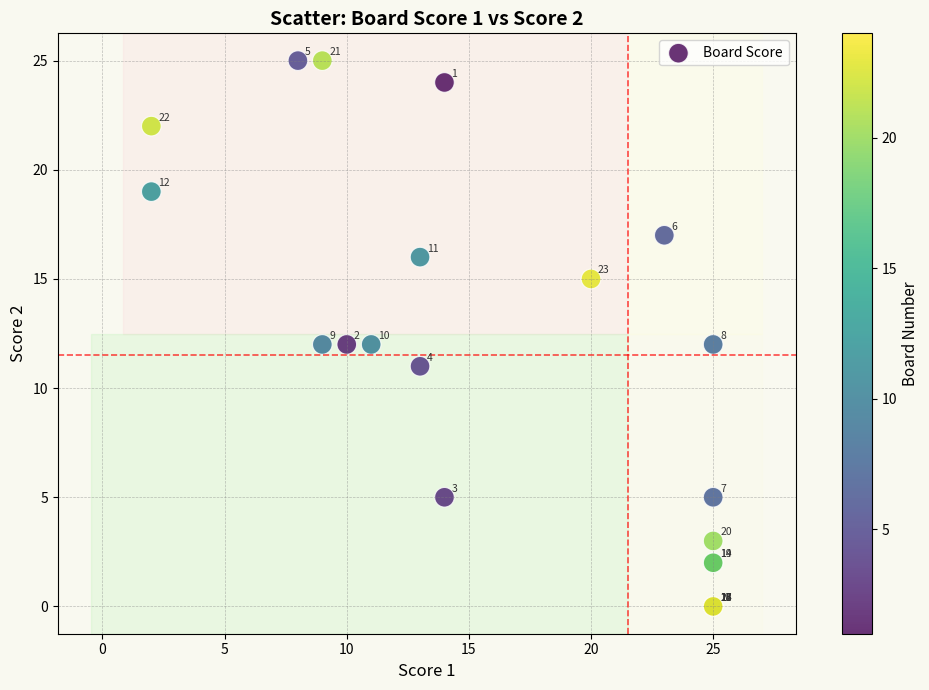

What Y value in the scatter plot is closest to 12?

12